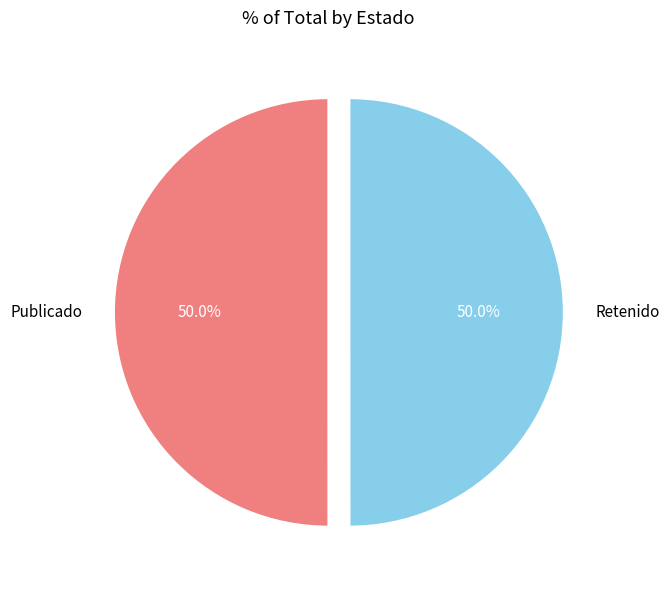

Is the sum of Publicado and Retenido greater than half?

Yes